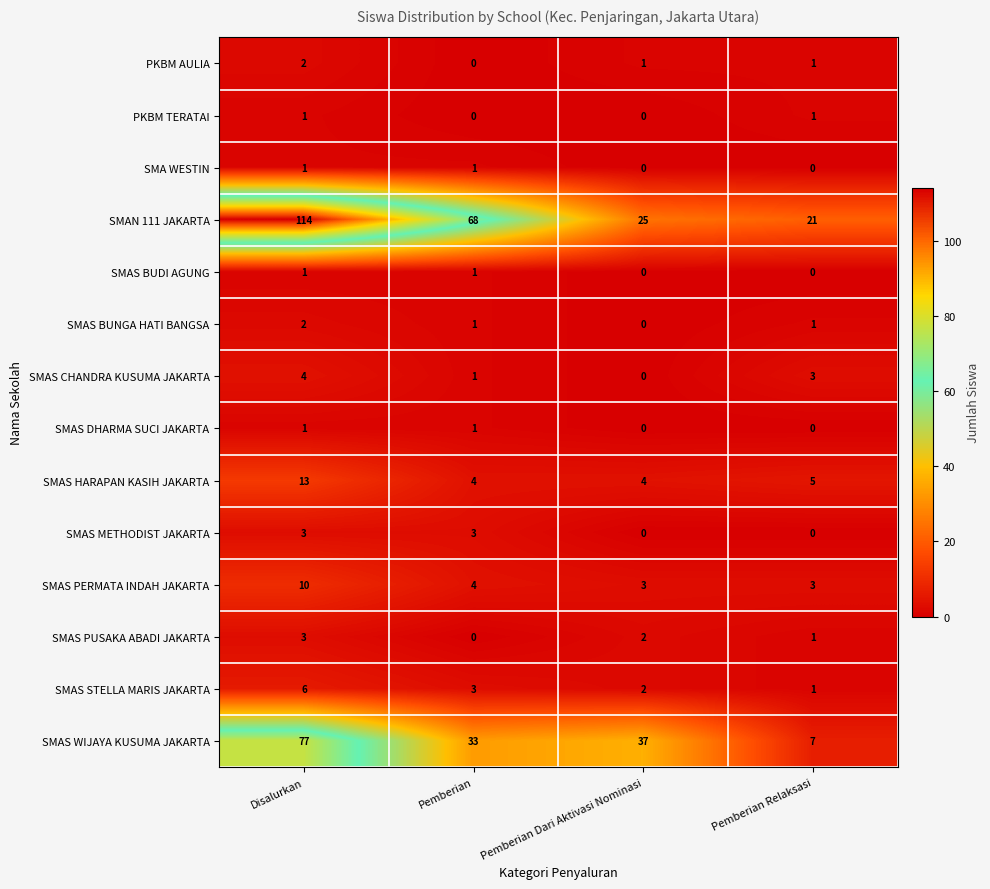

What is the difference between the maximum and minimum values in the SMAS STELLA MARIS JAKARTA series?

5